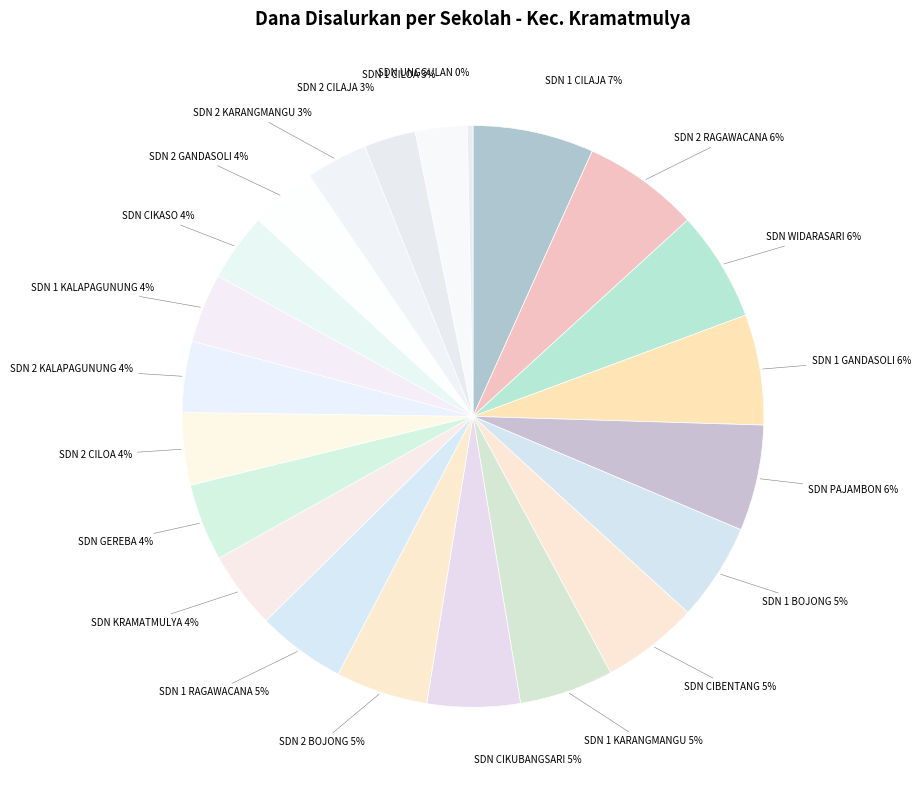

How many slices are in this pie chart?

22